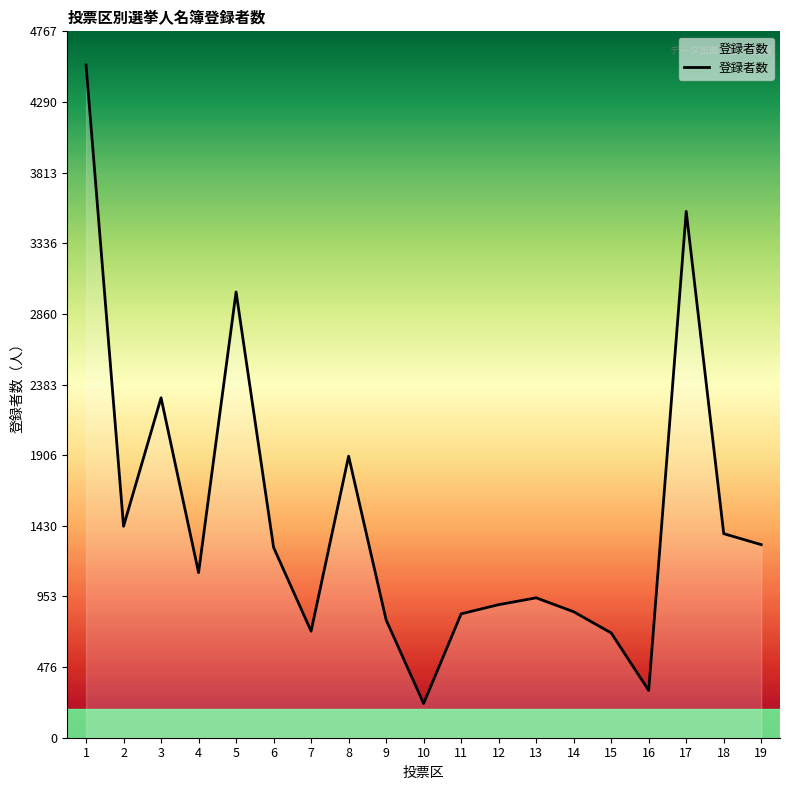

The value at 6 is 517. True or false?

False